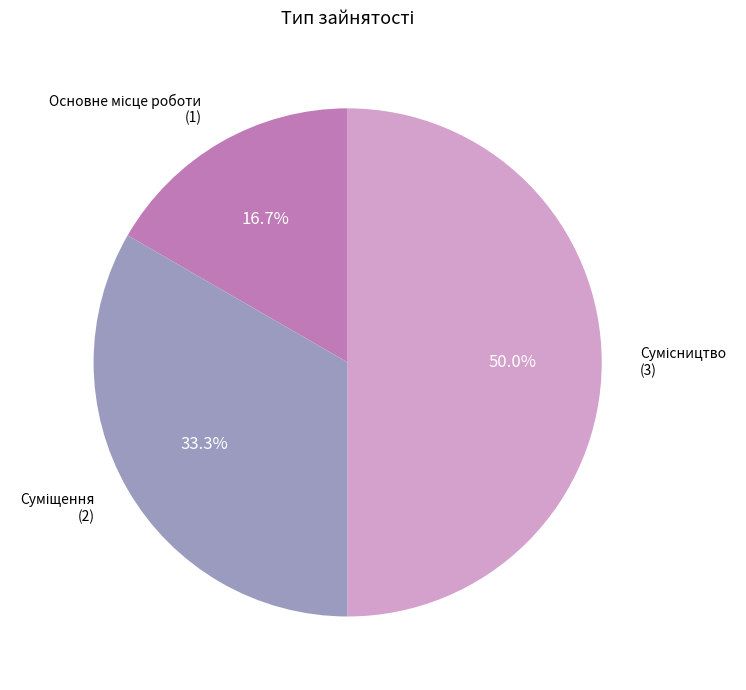

Do Сумісництво and Суміщення together represent more than half of the pie?

Yes